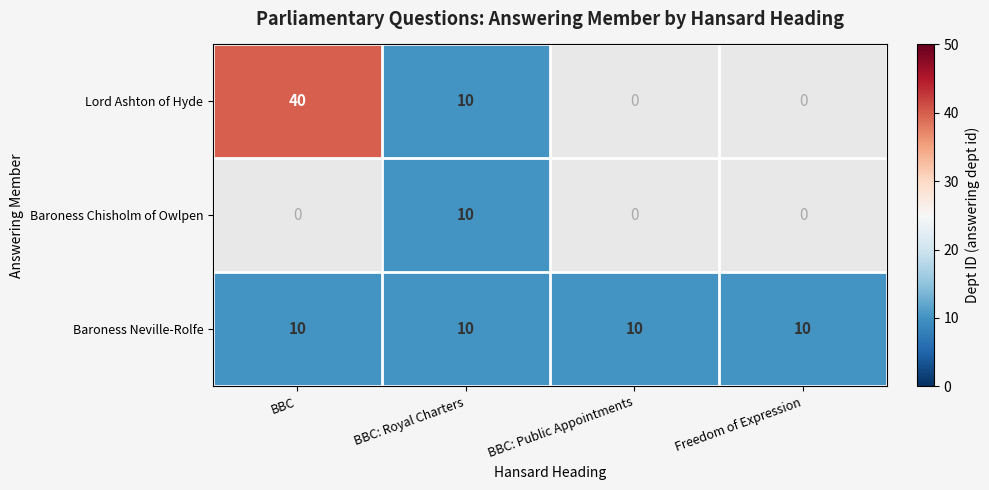

What is the minimum value shown in the chart?

10.0